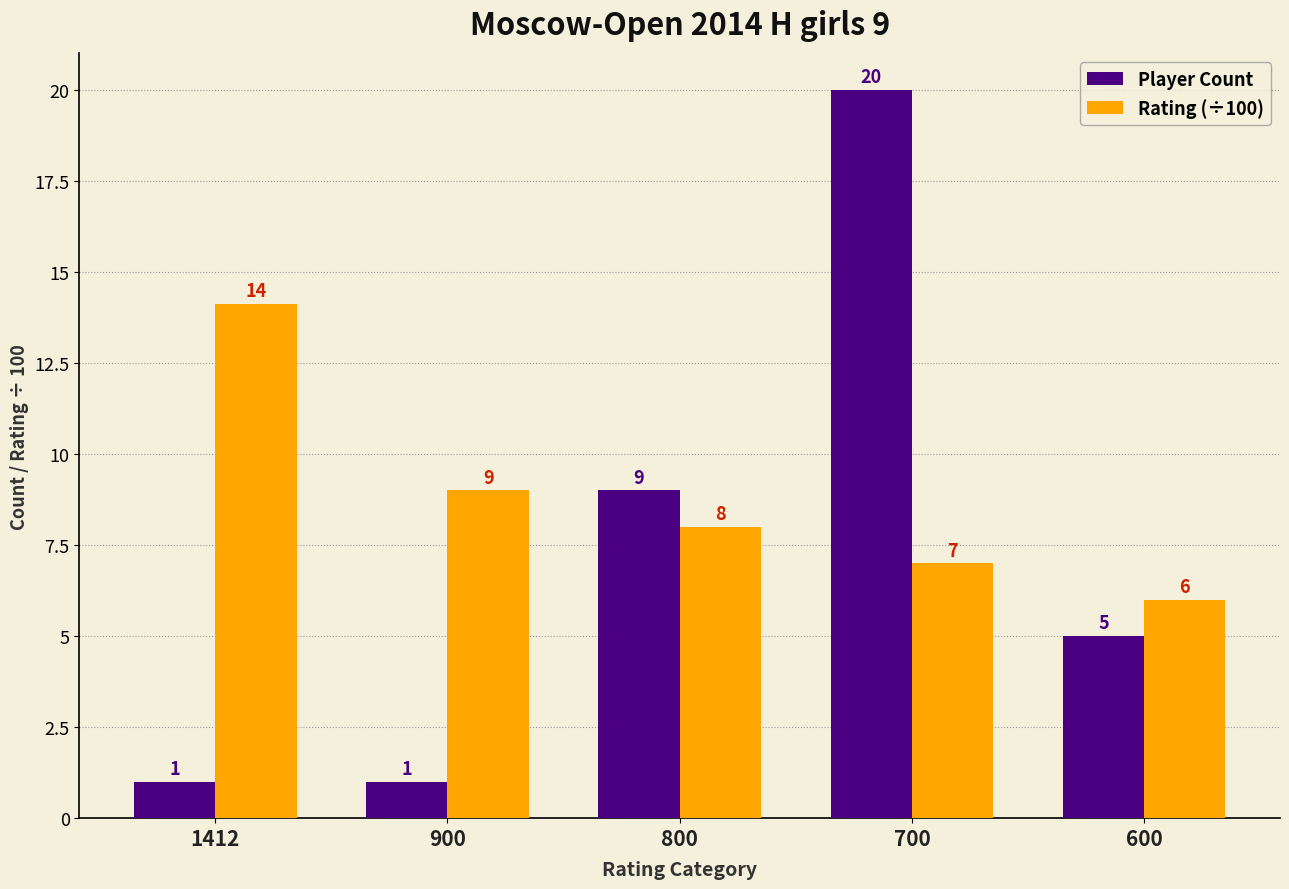

Does the chart contain any negative values?

No